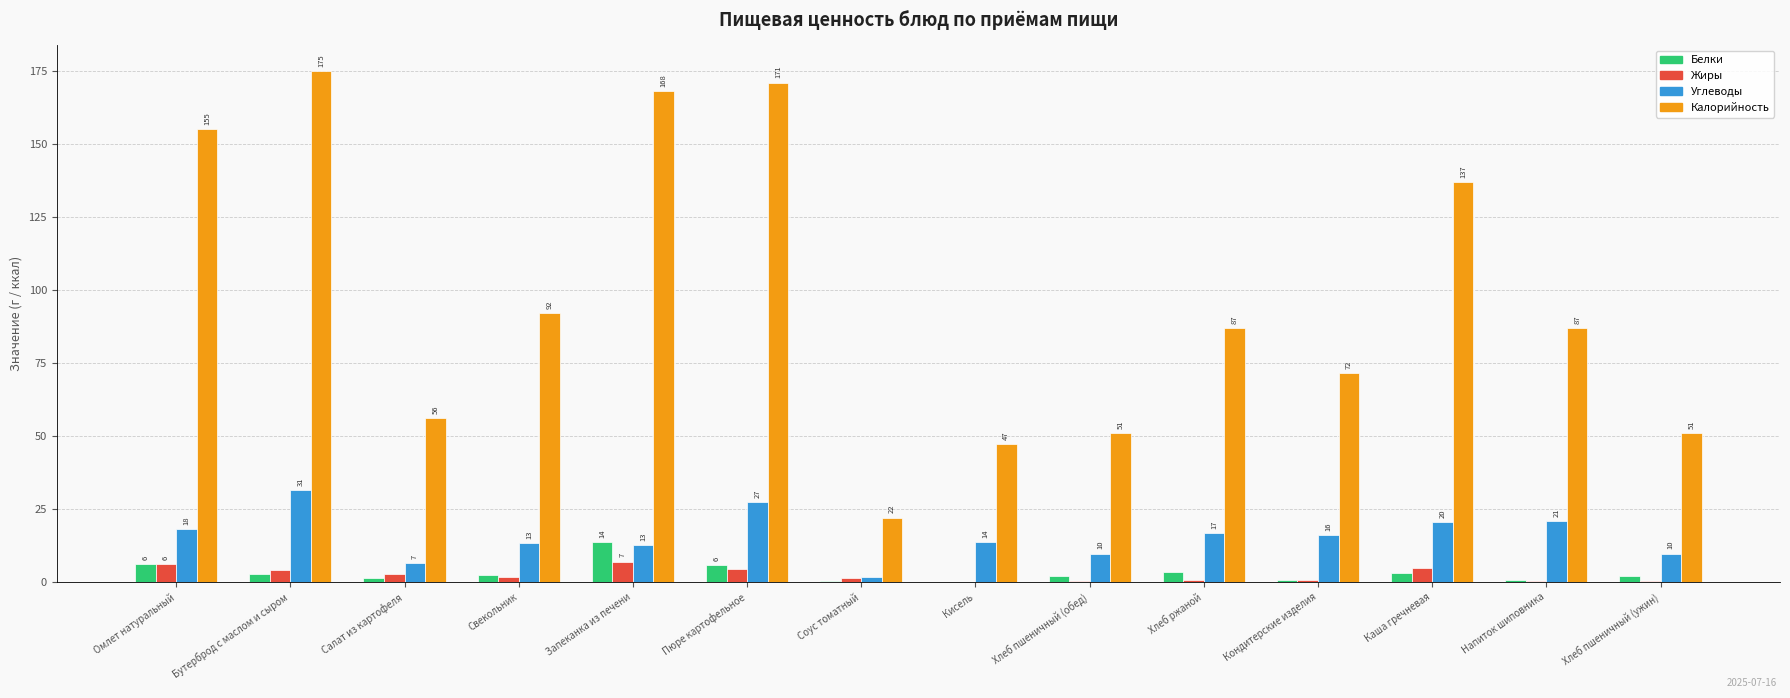

Are the bars horizontal?

No